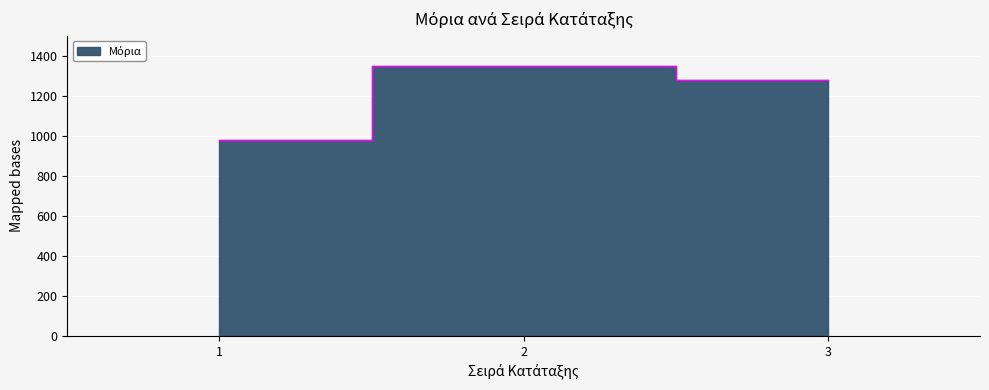

The value at 3 is 1276.2. True or false?

True